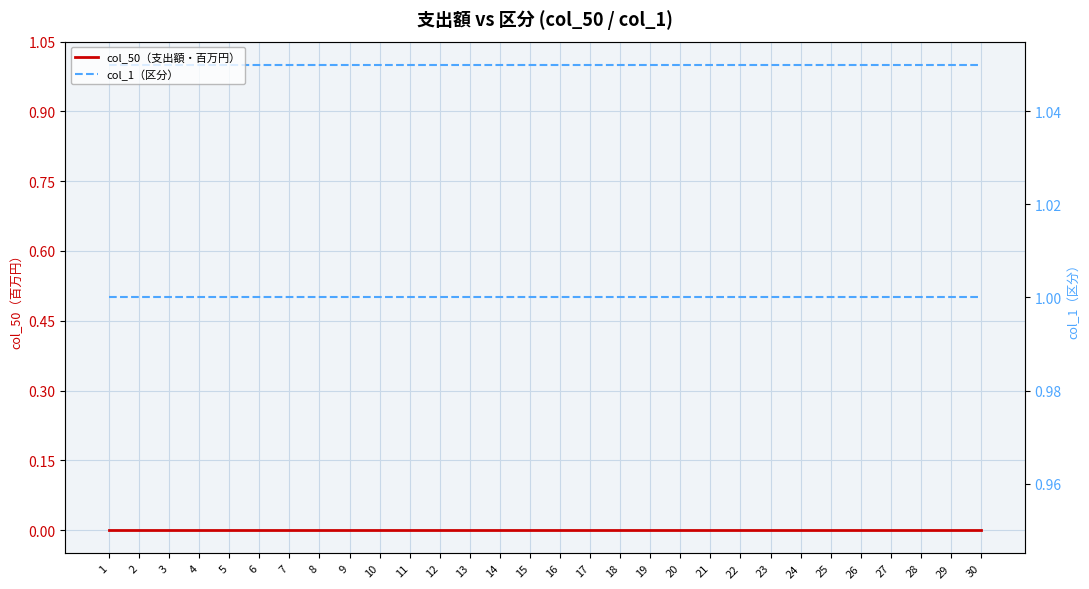

Where is col_1（区分） nearest to the value 1?

1